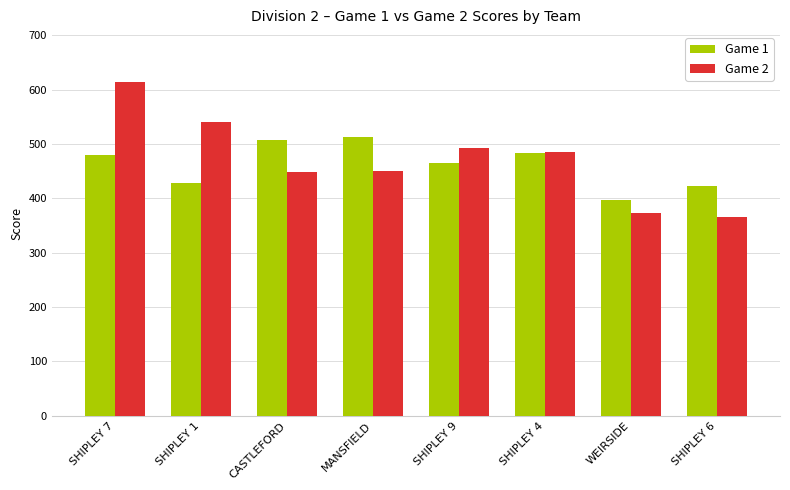

What are all the series names shown in the legend?

Game 1, Game 2